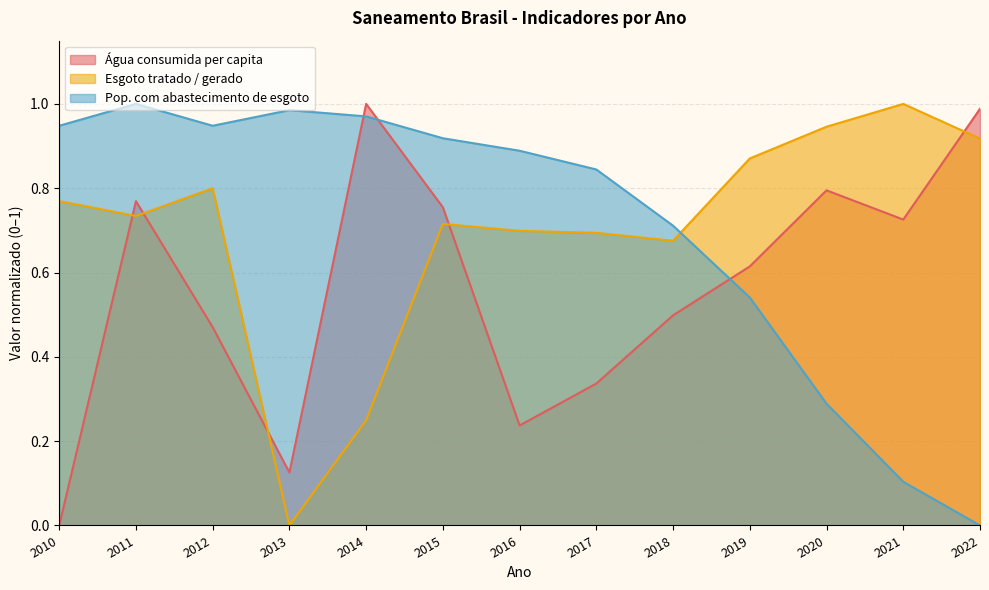

The Pop. com abastecimento de esgoto series shows 0.0 at 2022. True or false?

True